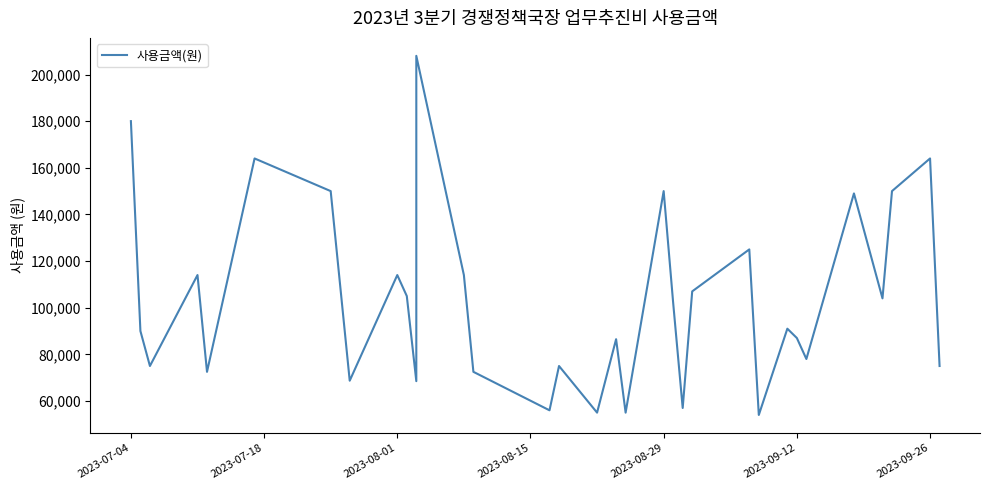

What is the difference between the maximum and minimum values?

154000